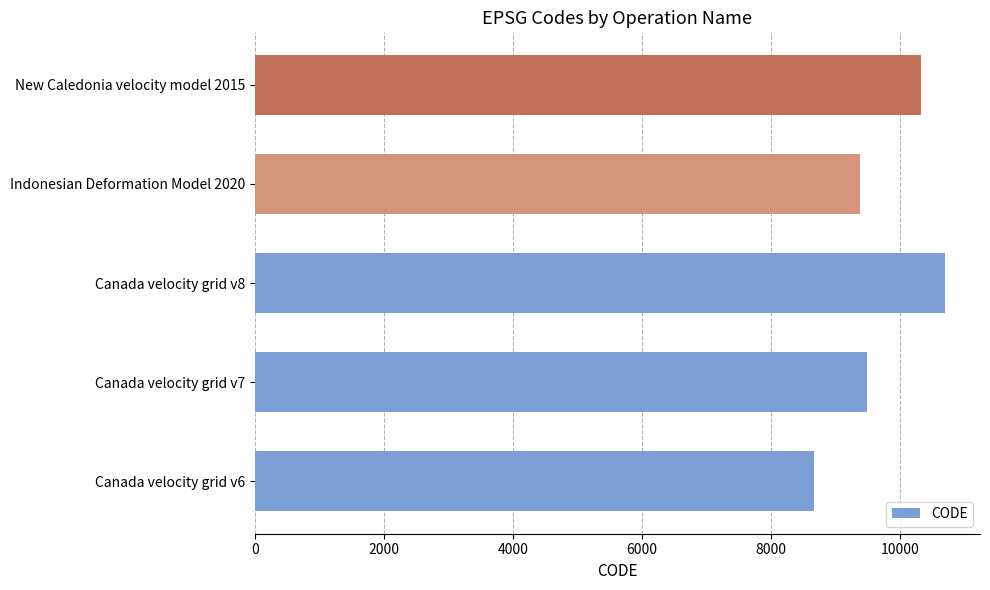

Reading bottom to top, list all the values displayed in this chart.

Canada velocity grid v6=8676	Canada velocity grid v7=9483	Canada velocity grid v8=10707	Indonesian Deformation Model 2020=9375	New Caledonia velocity model 2015=10323